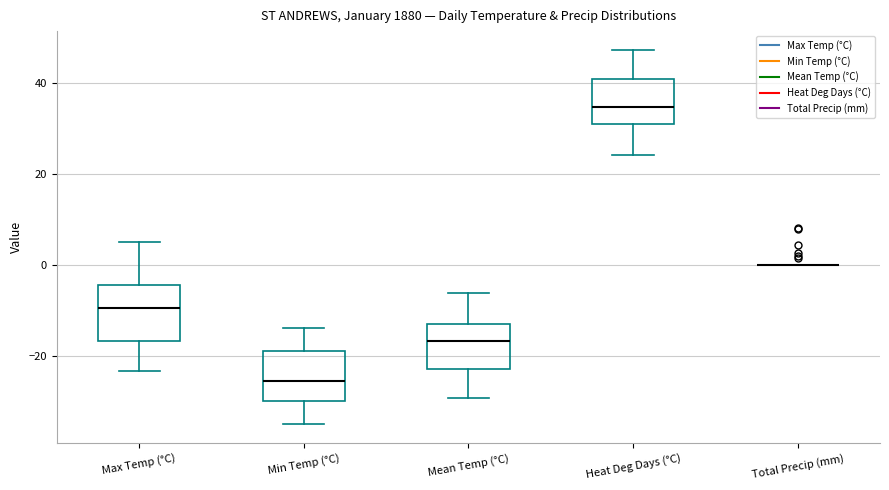

Reading left to right, transcribe this box plot: for each box, give where its median line is, the range the box spans, and where its two whiskers end, as read against the y-axis. The values are not printed on the chart, so give them approximately, as read against the axis.

Max Temp (°C): median -10, box -16 to -4, whiskers -24 to 6
Min Temp (°C): median -26, box -30 to -18, whiskers -34 to -14
Mean Temp (°C): median -16, box -22 to -12, whiskers -30 to -6
Heat Deg Days (°C): median 34, box 30 to 40, whiskers 24 to 48
Total Precip (mm): box collapsed to a line at 0, whiskers 0 to 0